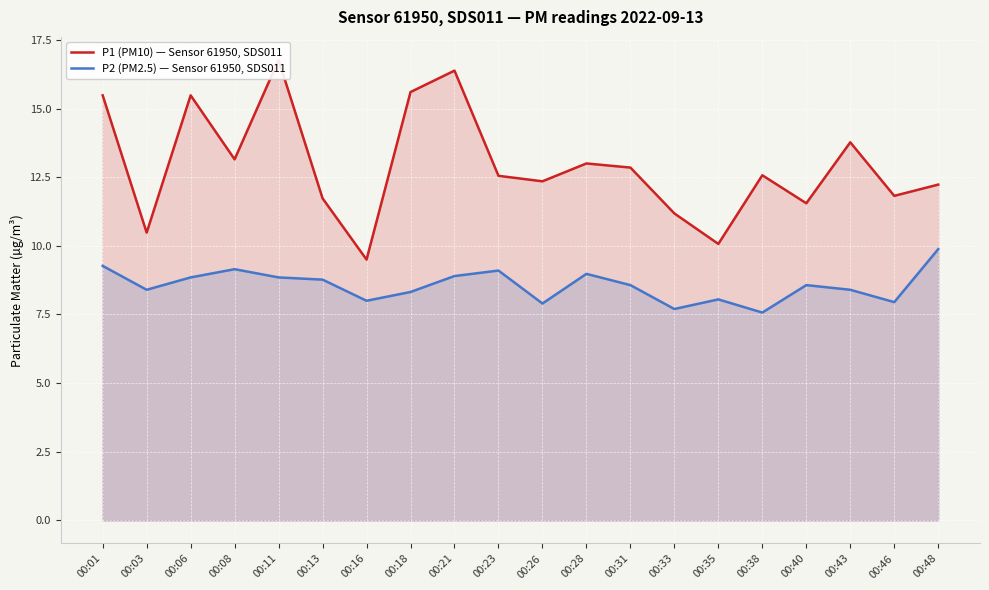

Rank the series by their average value, from lowest to highest.

P2 (PM2.5) — Sensor 61950, SDS011, P1 (PM10) — Sensor 61950, SDS011